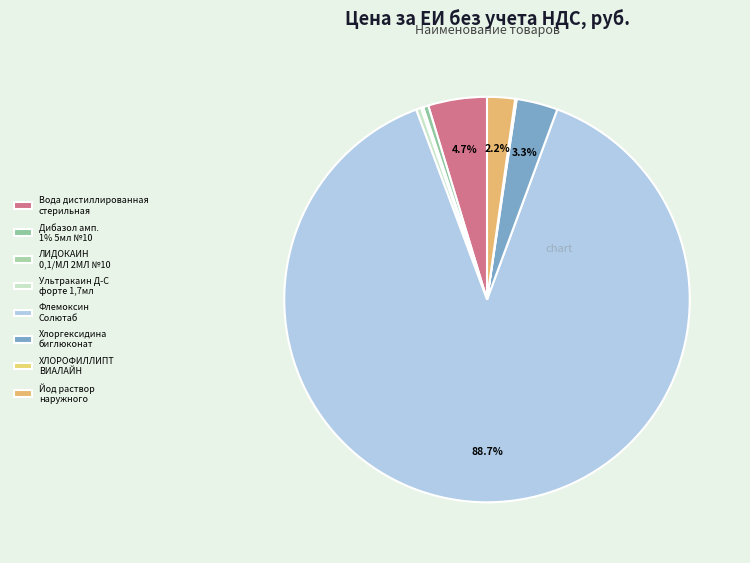

Count the number of slices in the pie.

8